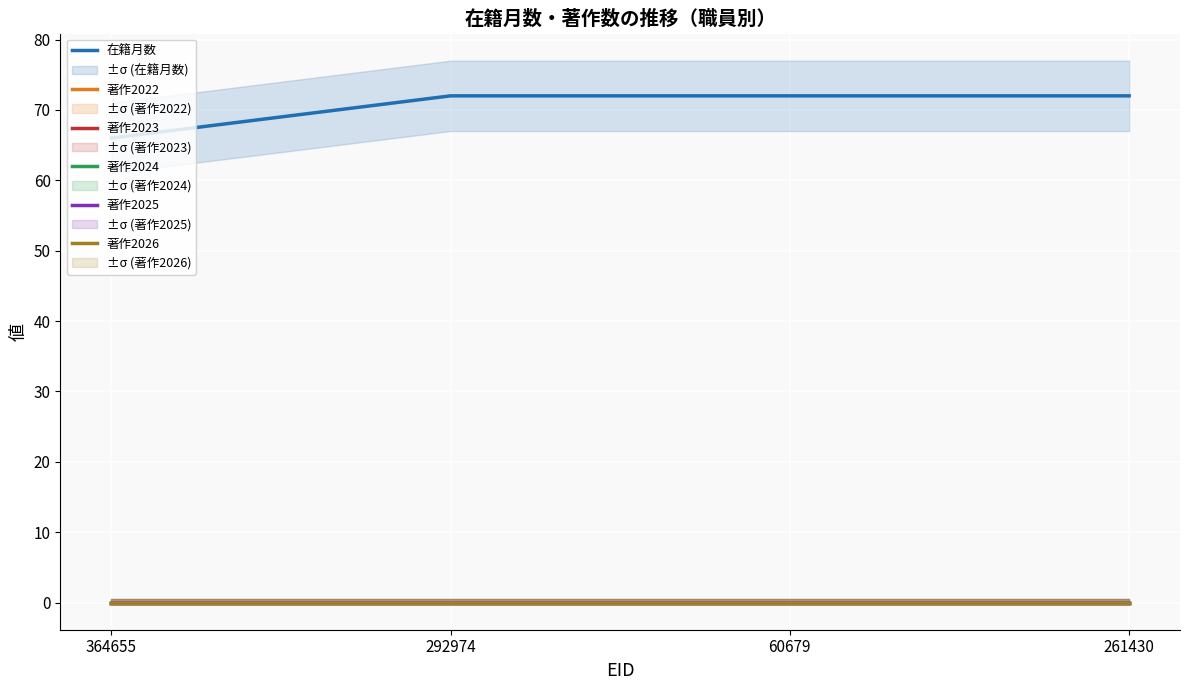

True or false: 在籍月数 and 著作2024 intersect in this chart.

False